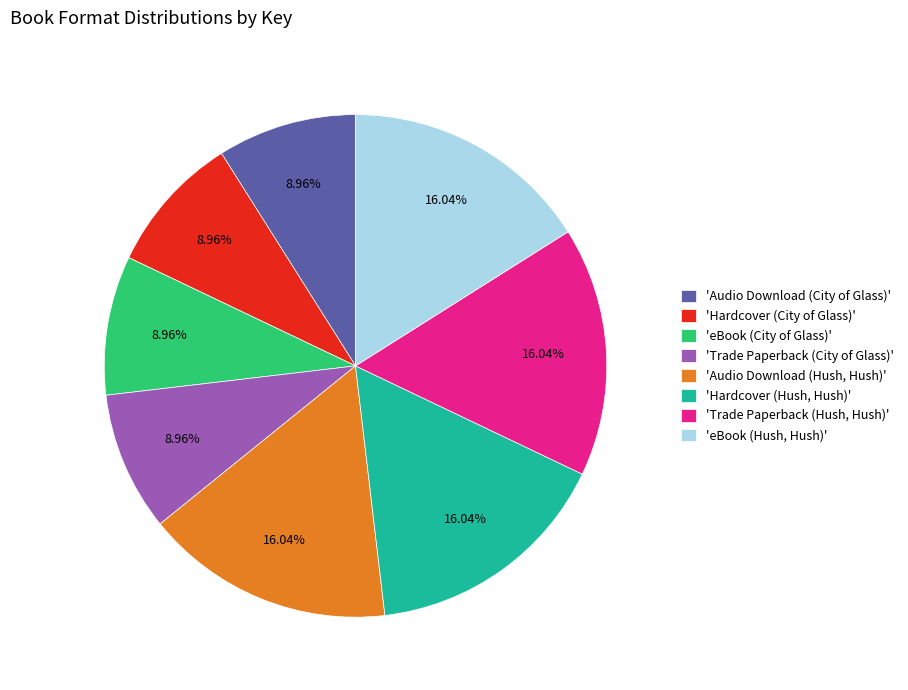

Is there any slice that represents more than half of the pie?

No